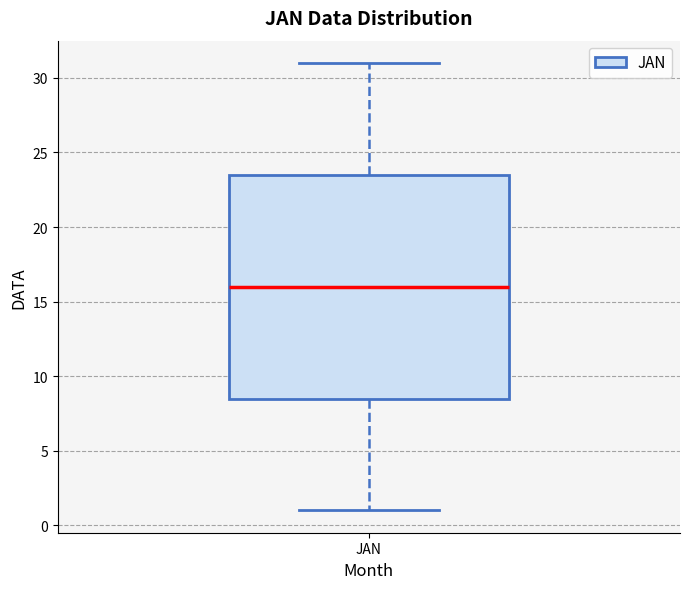

Where does the upper whisker of the box for JAN end on the y-axis? The values are not printed on the chart, so give them approximately, as read against the axis.

31.0